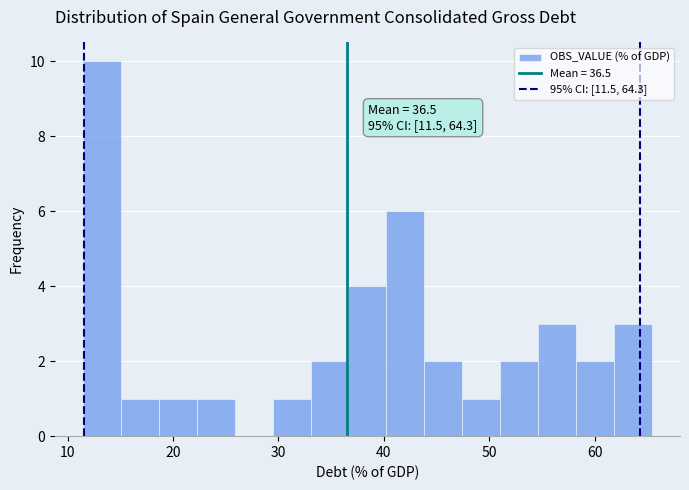

Read against the x-axis, roughly where is the centre of the tallest bar?

13